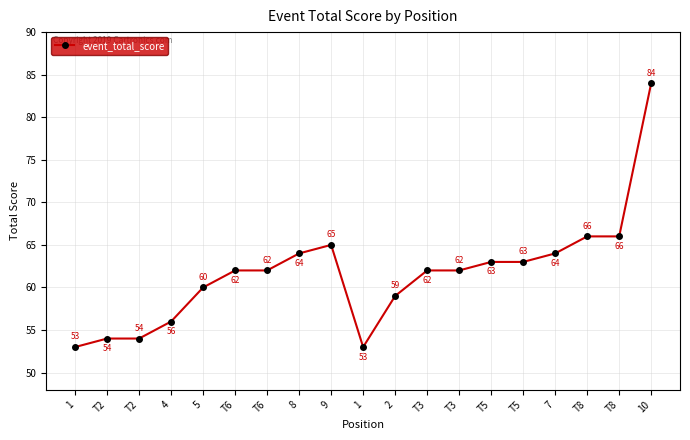

What is the difference between the second highest and second lowest values?

13